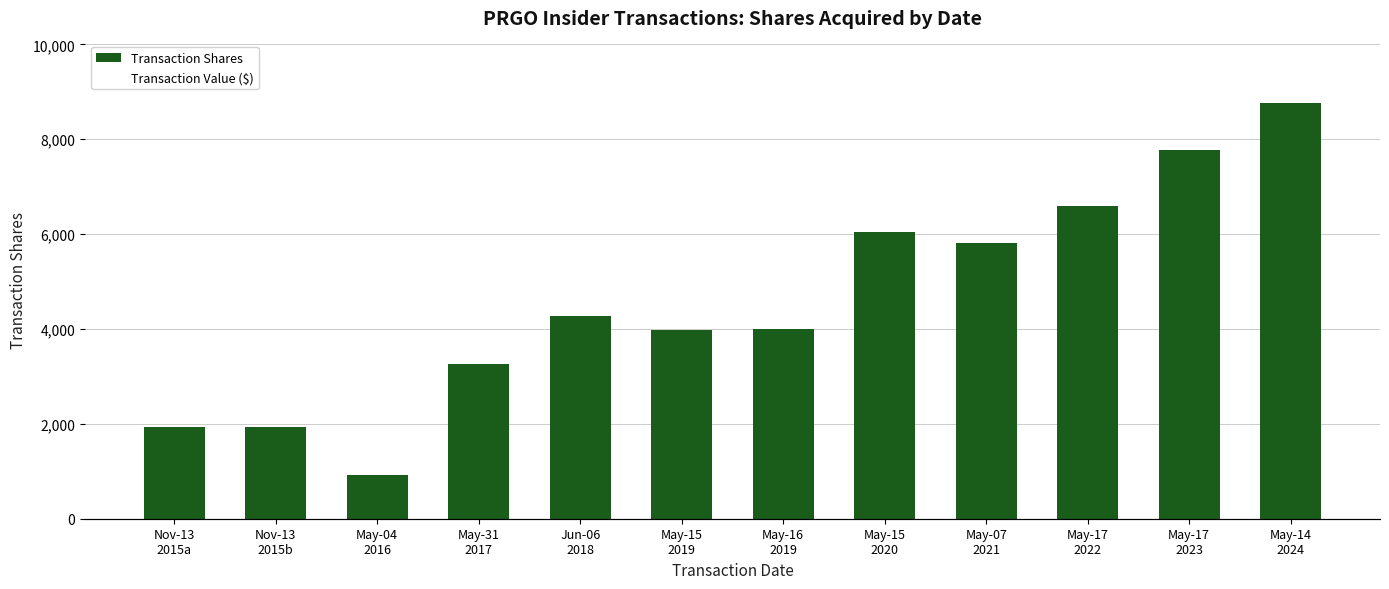

Is it true that transactionValue equals 283370 at Nov-13
2015b?

True